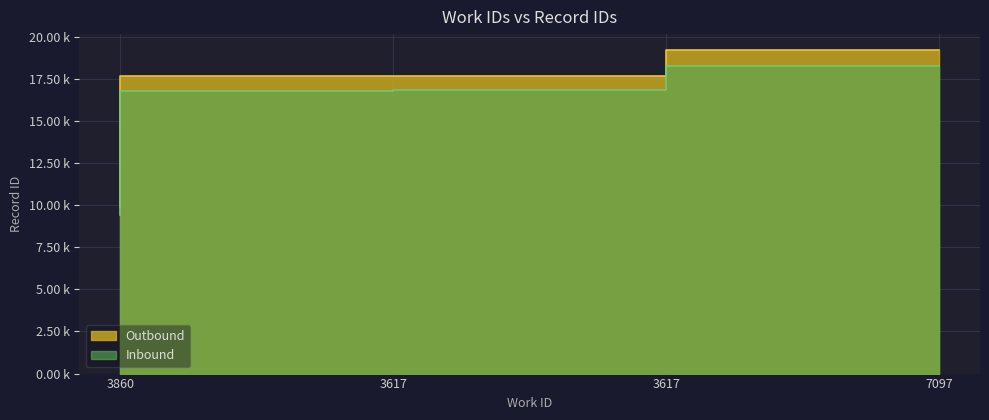

What is the sum of the Outbound values at 3860 and 3617?

26.3